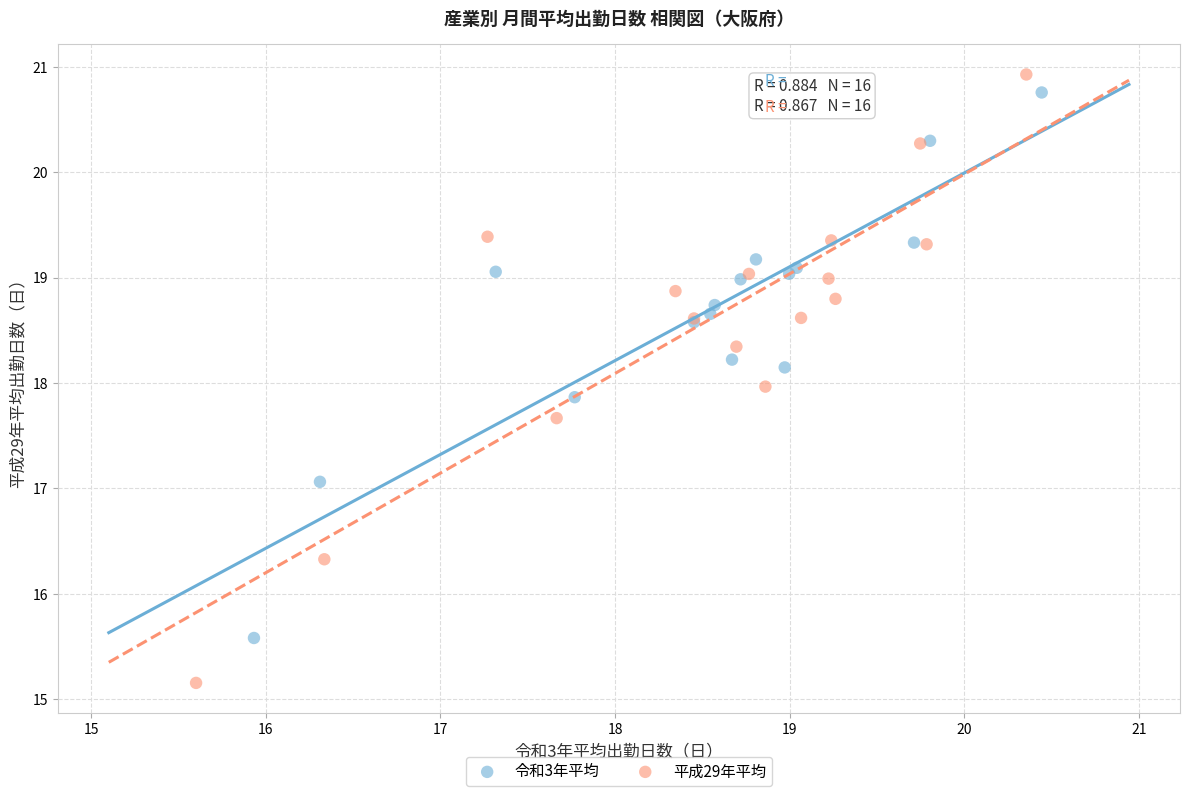

Which series contains the lowest Y value?

平成29年平均